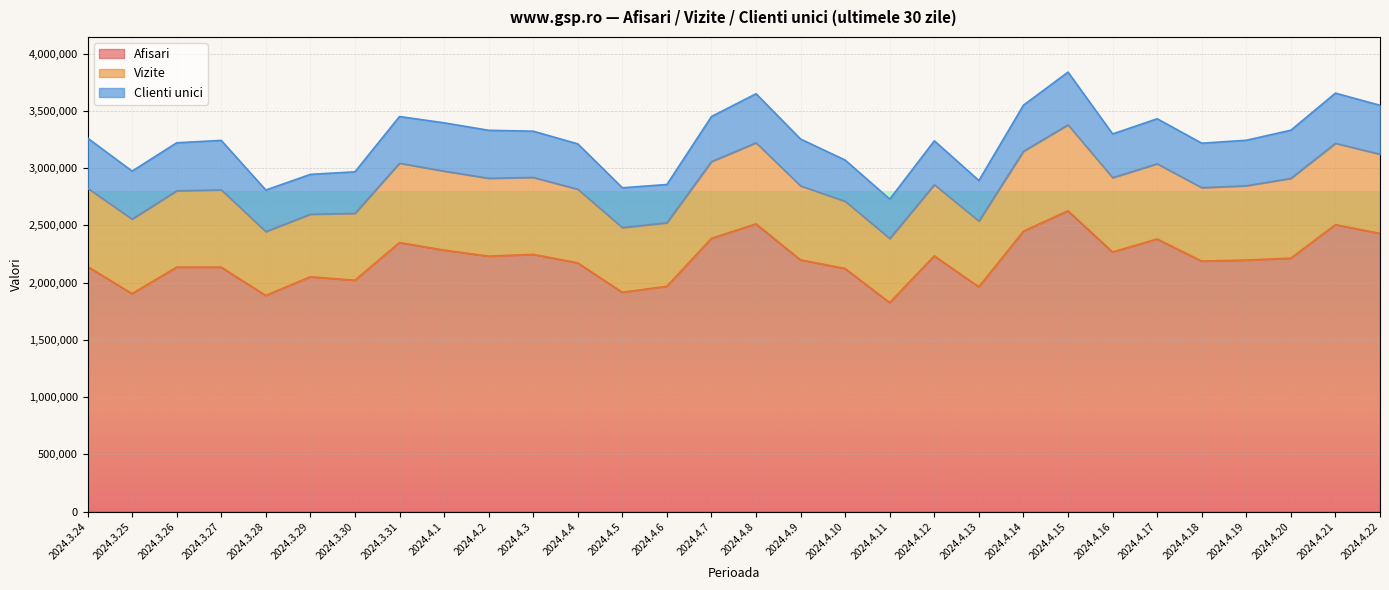

What is the greatest value displayed?

2628337